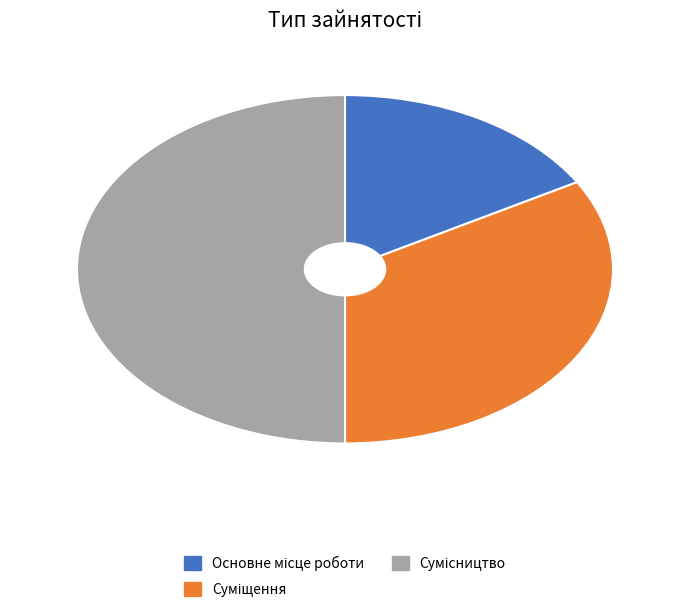

What is the largest slice in the pie chart?

Сумісництво